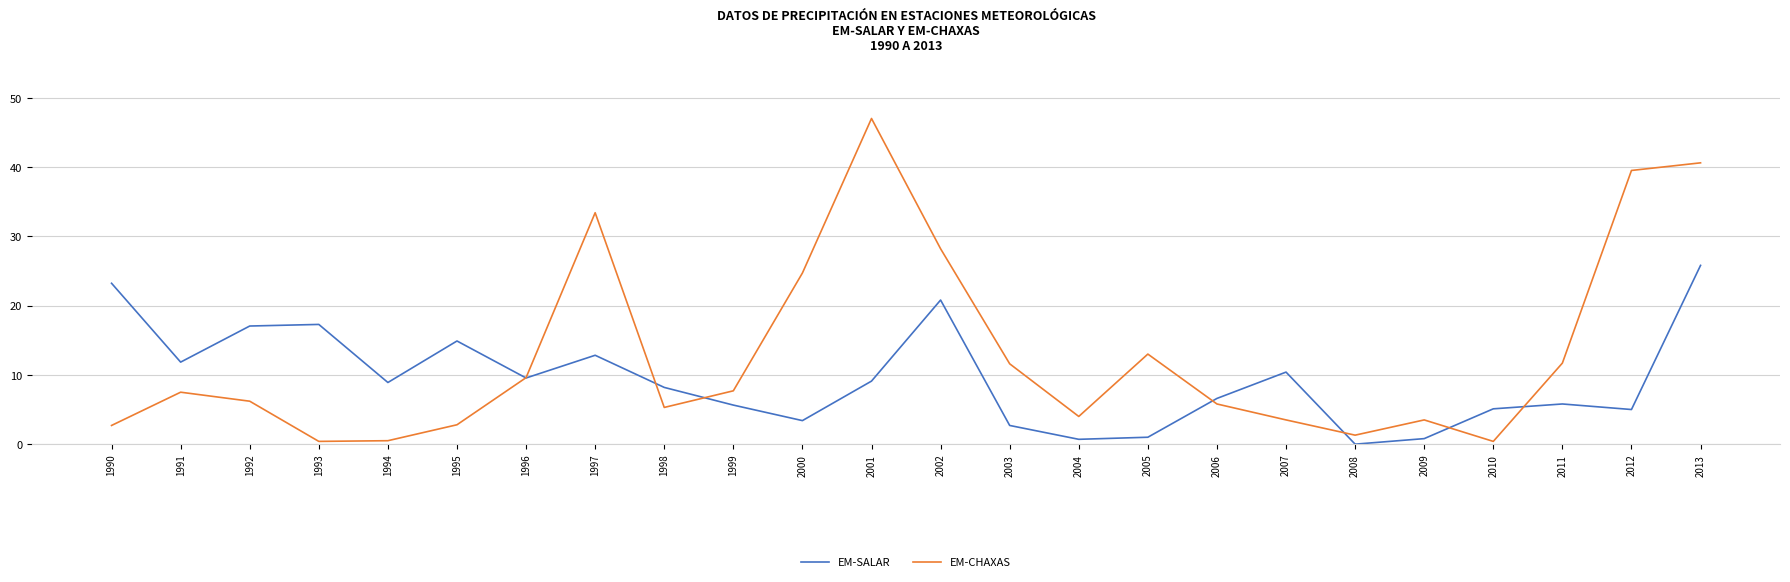

What are all the series names shown in the legend?

EM-SALAR, EM-CHAXAS